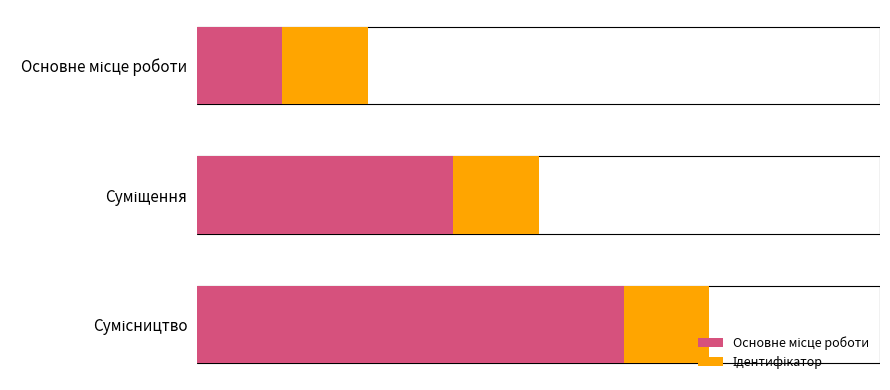

The value of Ідентифікатор at 0 is 0.2. True or false?

False